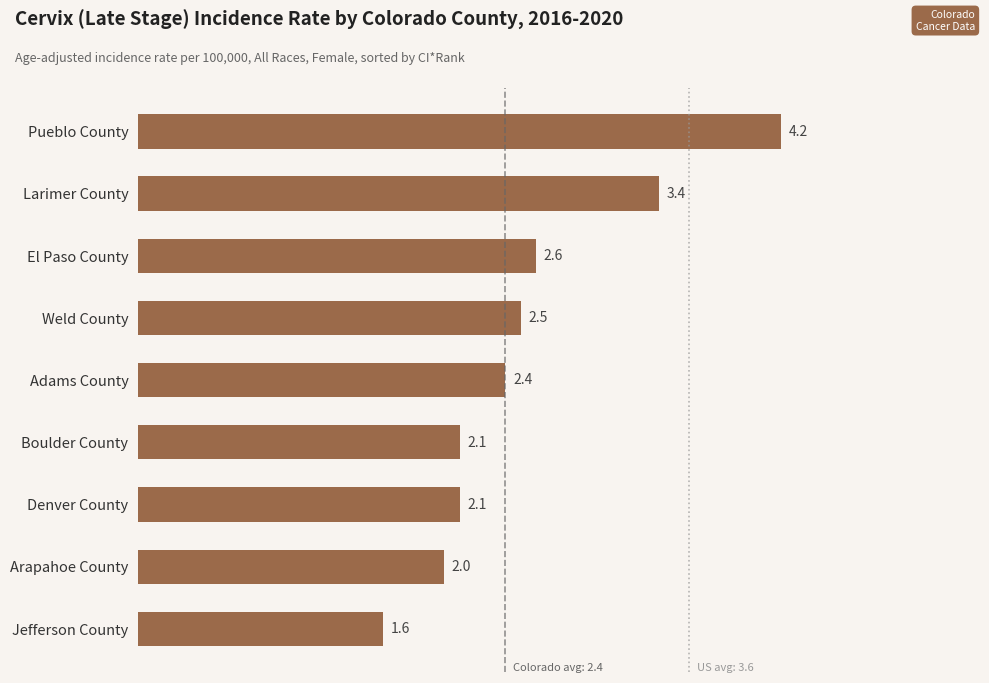

Between Jefferson County and Denver County, which is larger?

Denver County